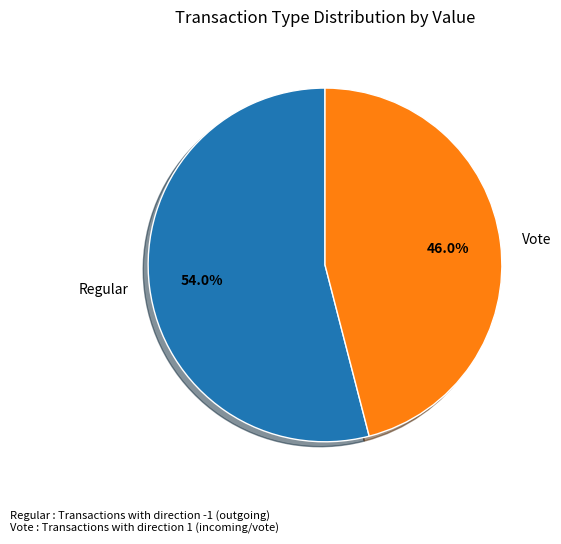

What percentage is NOT represented by Vote?

54.0%